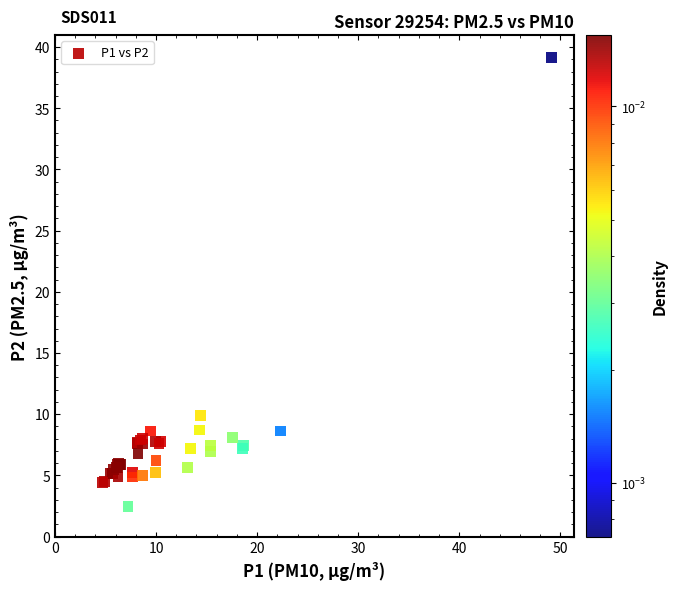

What Y value in the scatter plot is closest to 20?

9.9